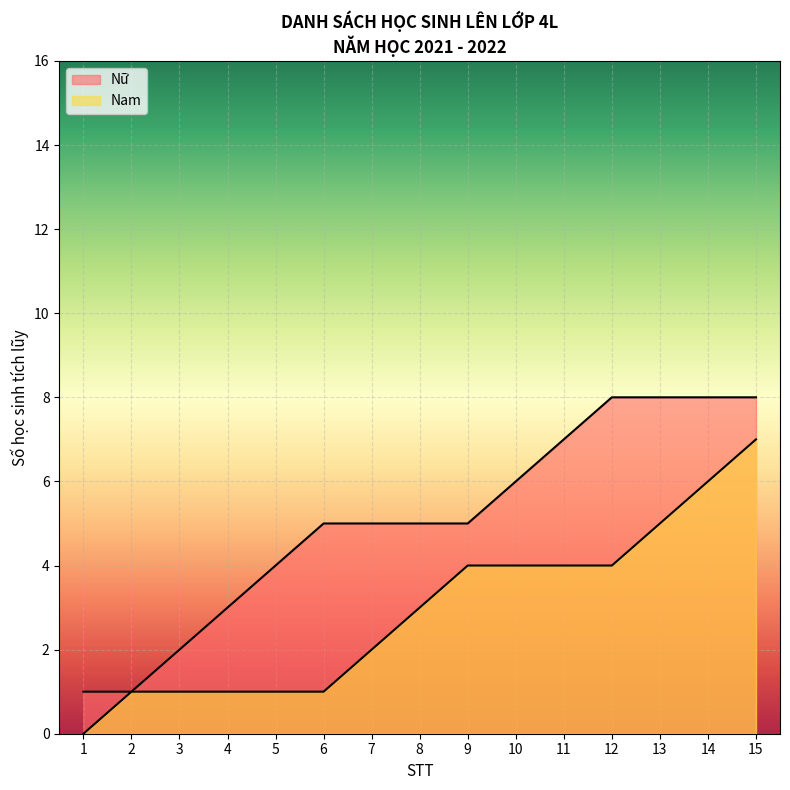

How many lines are shown in the chart?

2